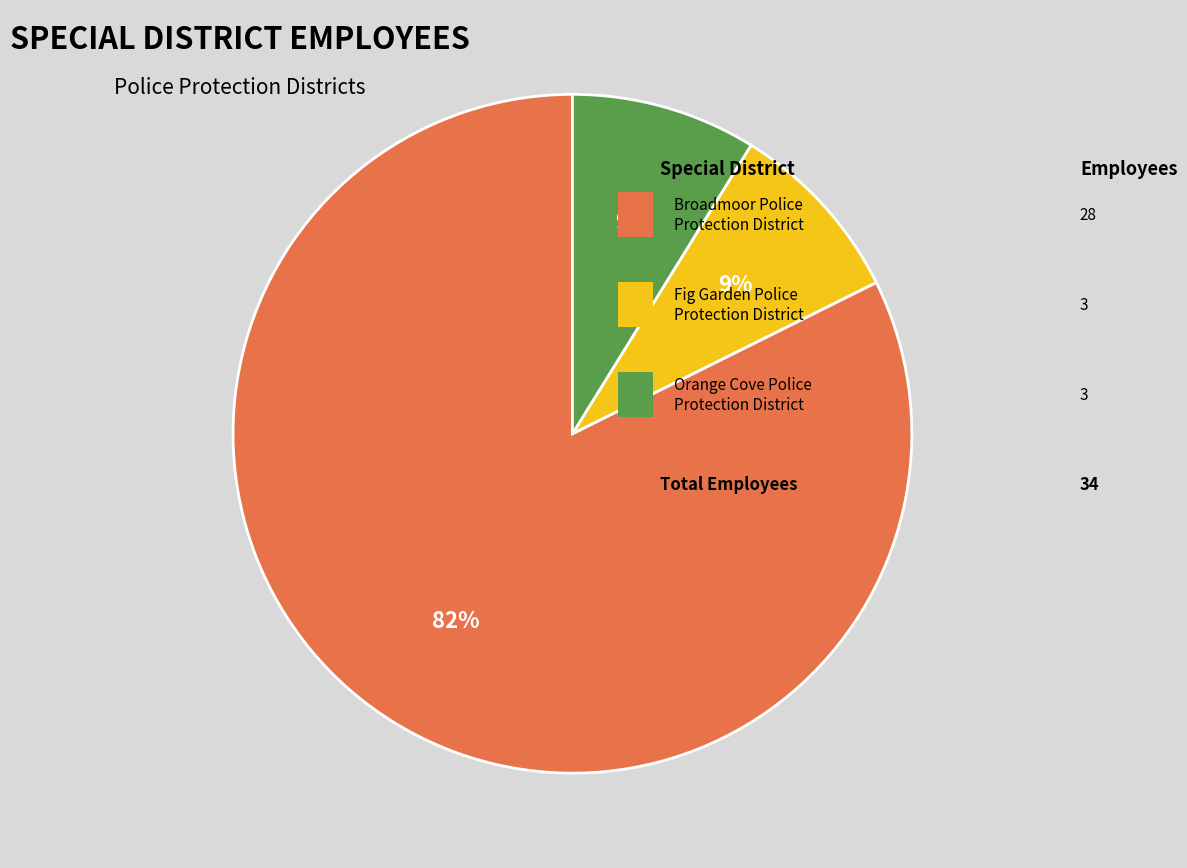

To the nearest percent, what is the average slice percentage?

33%